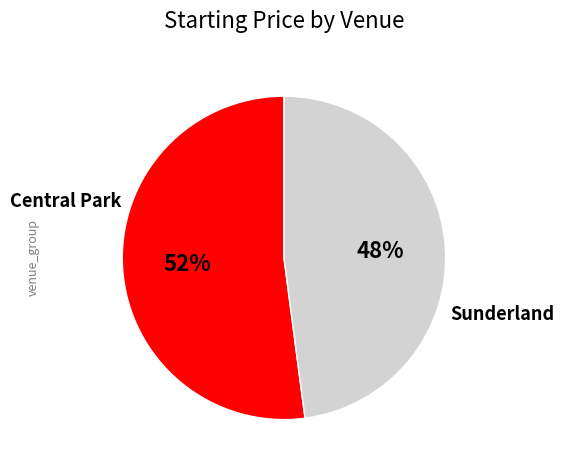

Is there any slice that represents more than half of the pie?

Yes